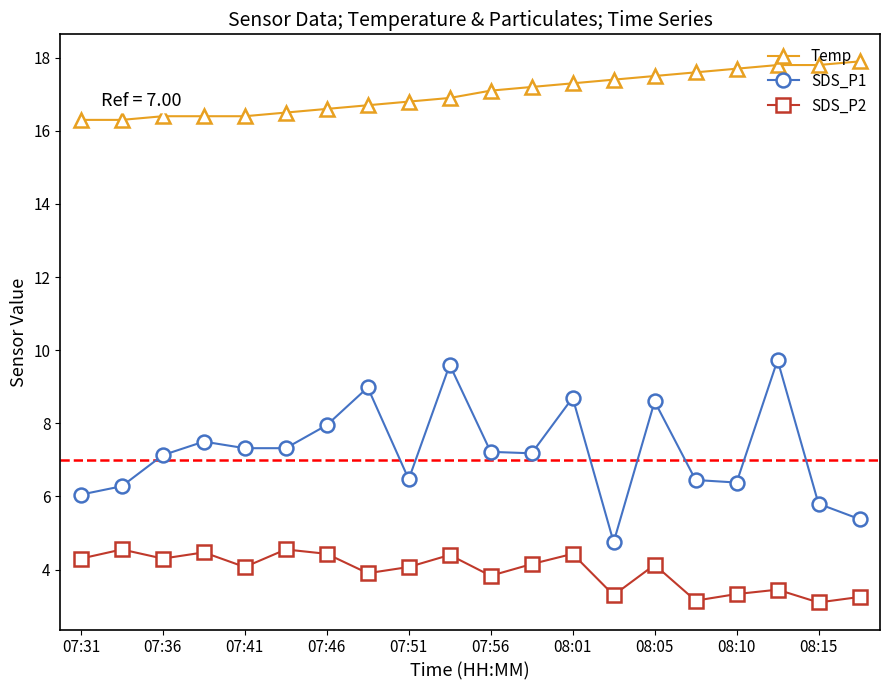

How many series are shown in this chart?

3